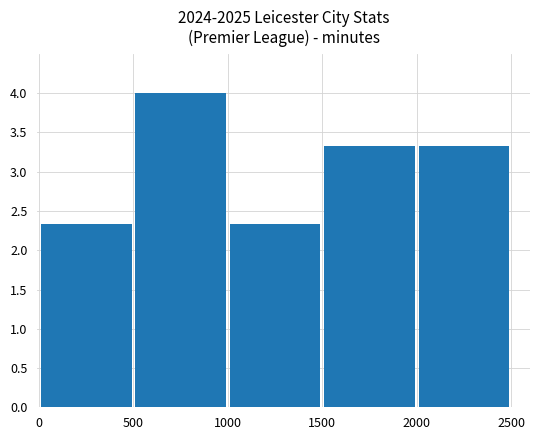

What is the sum of all values?

15.3